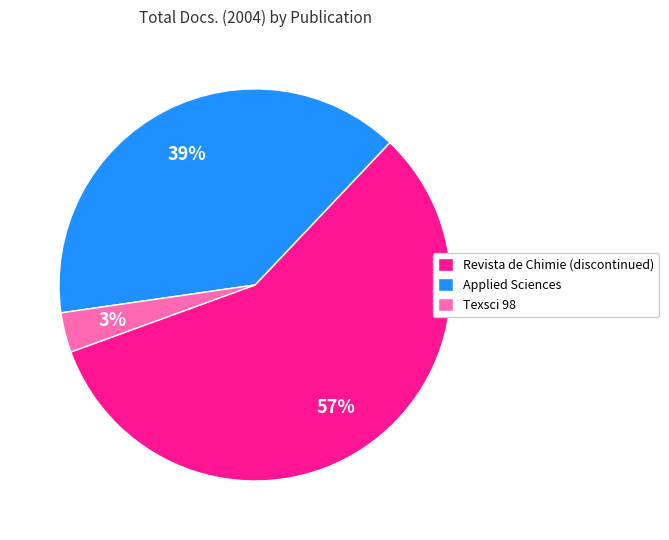

The Revista de Chimie (discontinued) slice represents 72% of the pie. True or false?

False